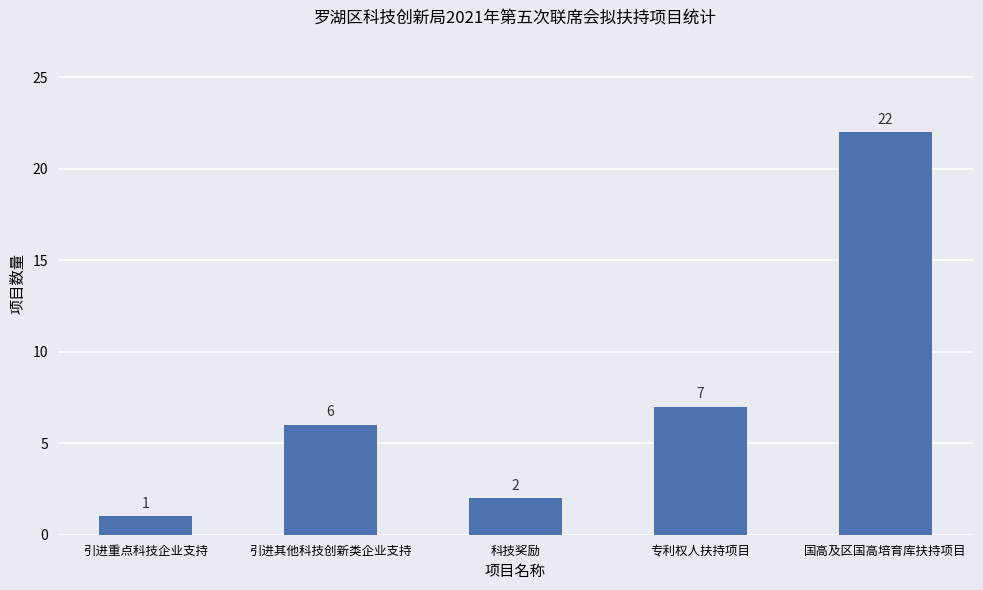

Reading left to right, transcribe all the data shown in this chart.

1	6	2	7	22